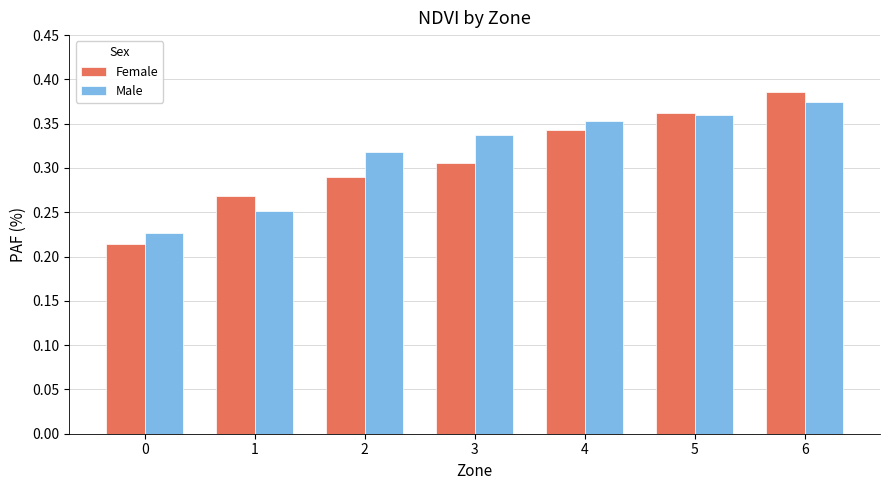

How many Female values are between 0 and 1?

7